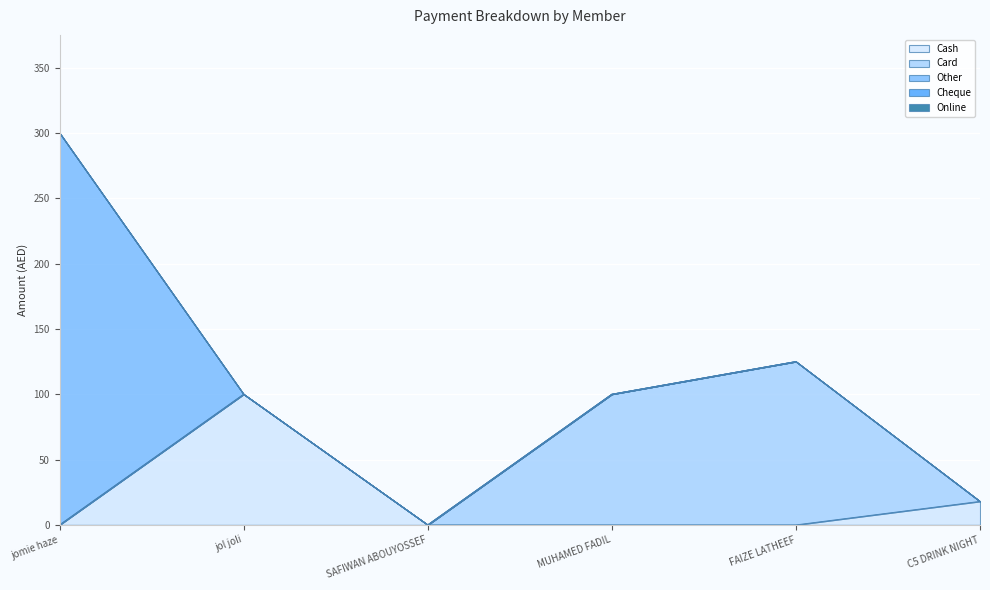

True or false: Online and Cash intersect in this chart.

False